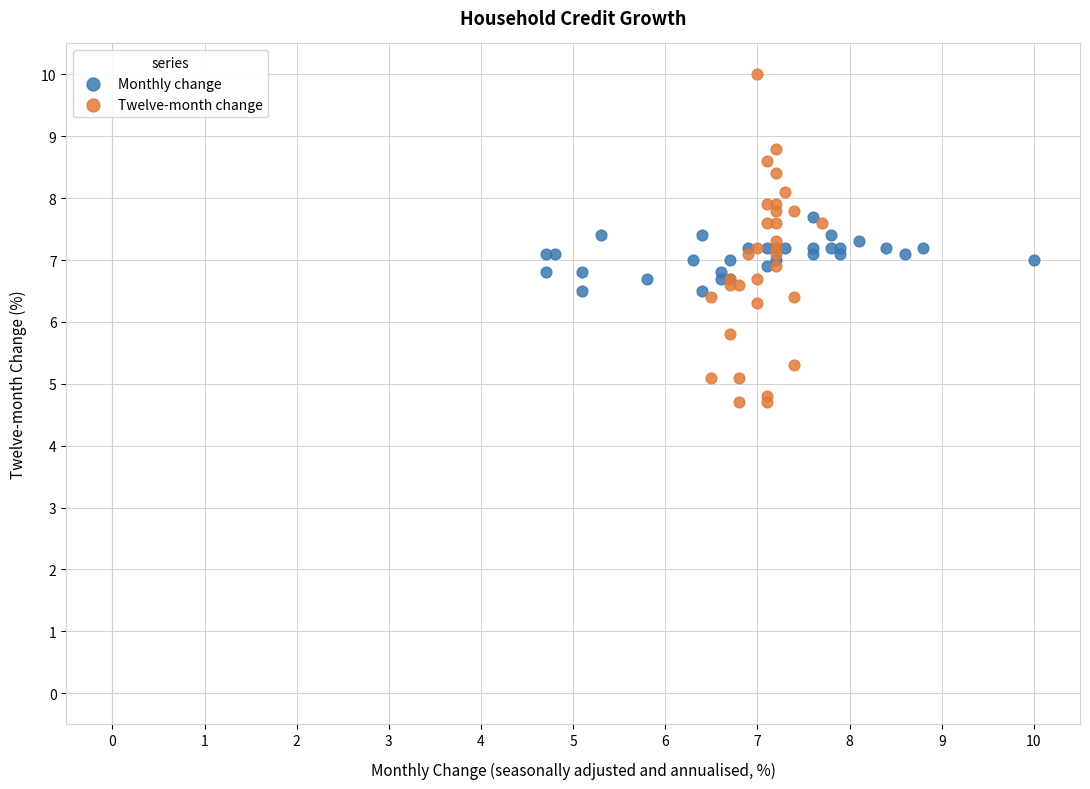

Which series has the widest spread of Y values?

Twelve-month change